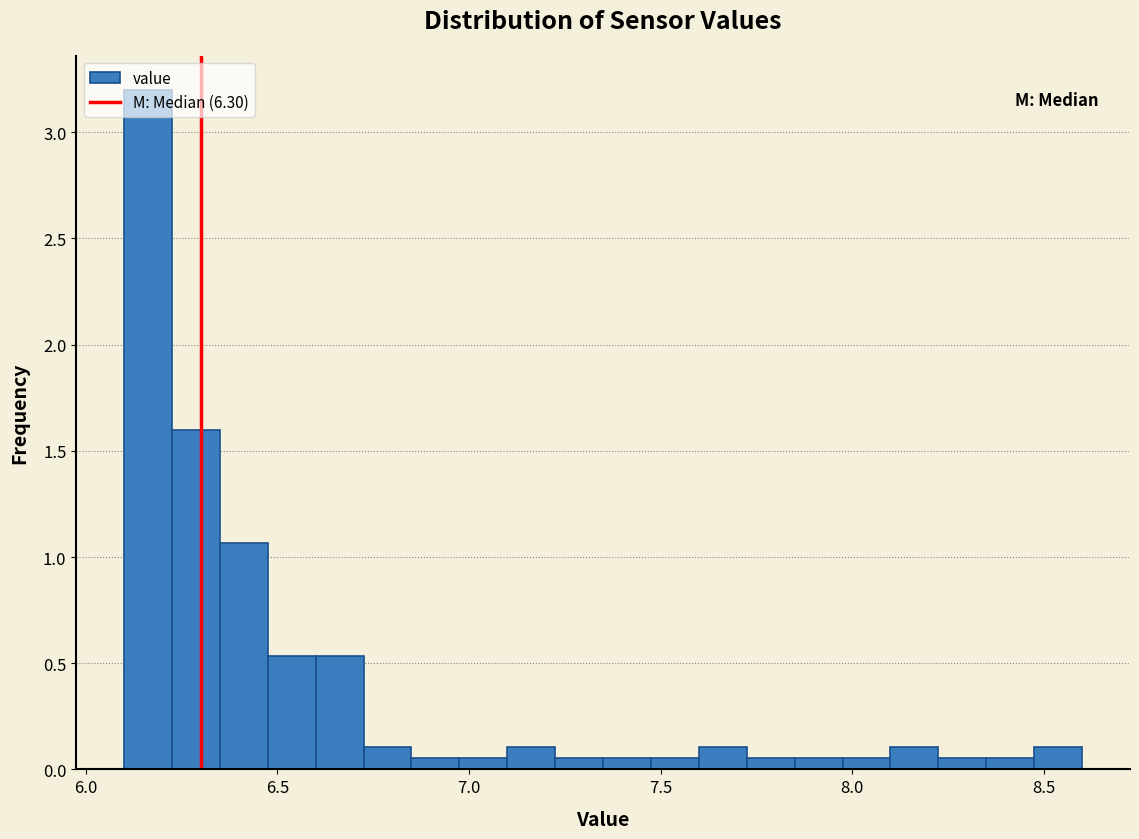

Around what value on the x-axis is the tallest bar? Give the approximate position of its centre, as read against the axis.

6.15